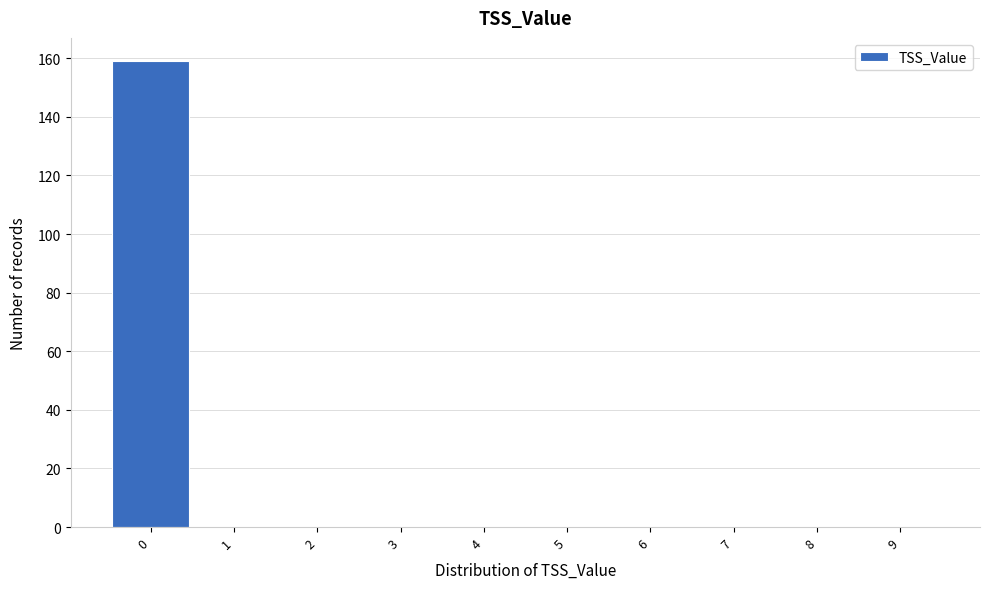

How tall is the bar that spans -0.5 to 0.5 on the x-axis? The values are not printed on the chart, so give them approximately, as read against the axis.

160